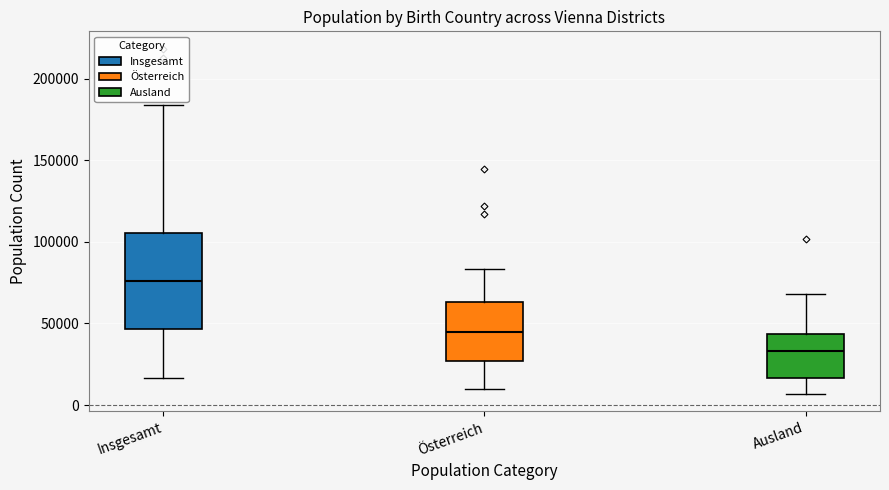

Which box is the tallest, from its lower edge to its upper edge?

Insgesamt